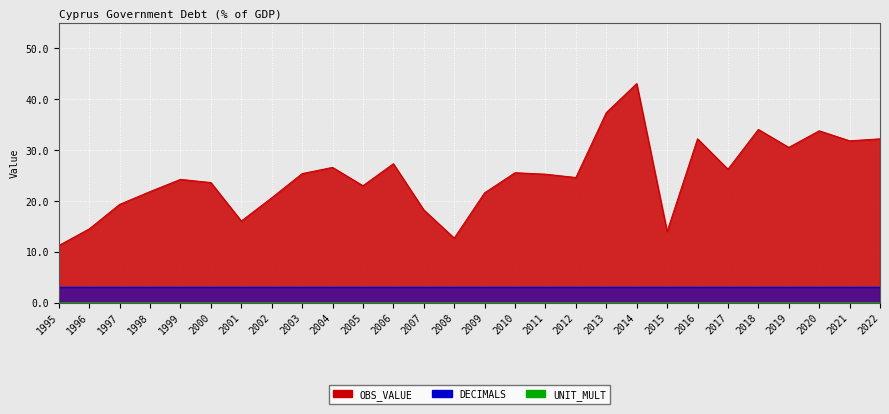

Reading left to right, transcribe all the data shown in this chart.

OBS_VALUE: 11.2	14.5	19.3	21.8	24.2	23.6	16.0	20.6	25.4	26.6	23.0	27.3	18.2	12.7	21.6	25.6	25.3	24.6	37.4	43.1	14.0	32.2	26.2	34.1	30.5	33.8	31.8	32.2
DECIMALS: 3.0	3.0	3.0	3.0	3.0	3.0	3.0	3.0	3.0	3.0	3.0	3.0	3.0	3.0	3.0	3.0	3.0	3.0	3.0	3.0	3.0	3.0	3.0	3.0	3.0	3.0	3.0	3.0
UNIT_MULT: 0.0	0.0	0.0	0.0	0.0	0.0	0.0	0.0	0.0	0.0	0.0	0.0	0.0	0.0	0.0	0.0	0.0	0.0	0.0	0.0	0.0	0.0	0.0	0.0	0.0	0.0	0.0	0.0